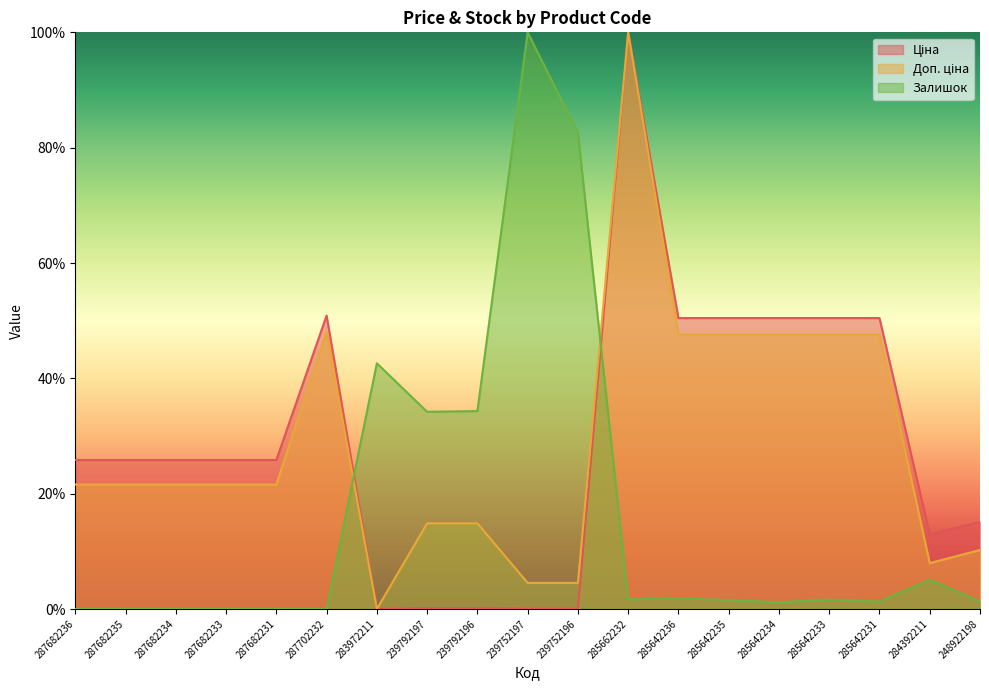

What is the label of the 12th point from the left?

285662232